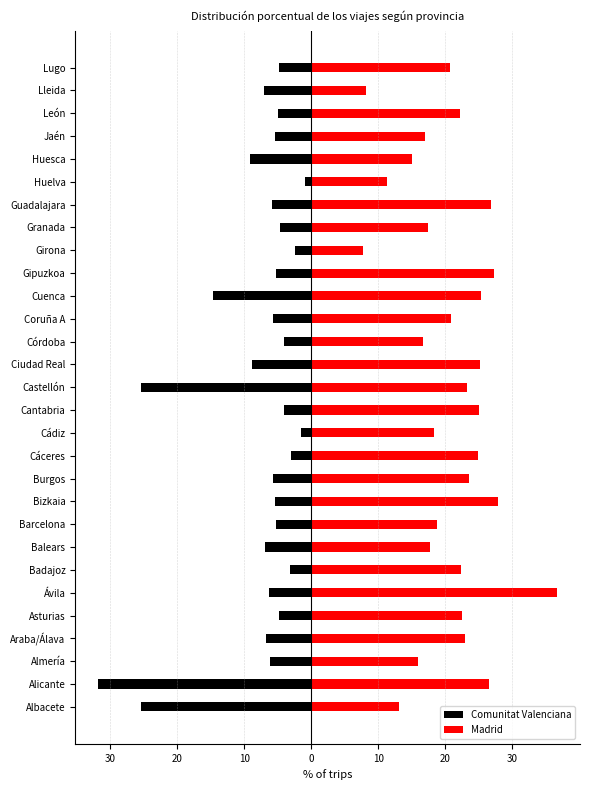

At how many categories does at least one series exceed -22?

29